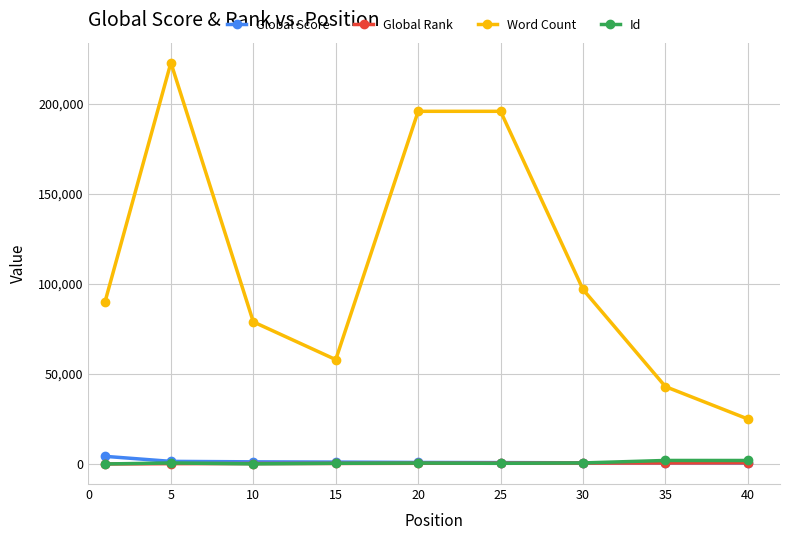

In Word Count, how many points are lower than both neighbors (excluding endpoints)?

1